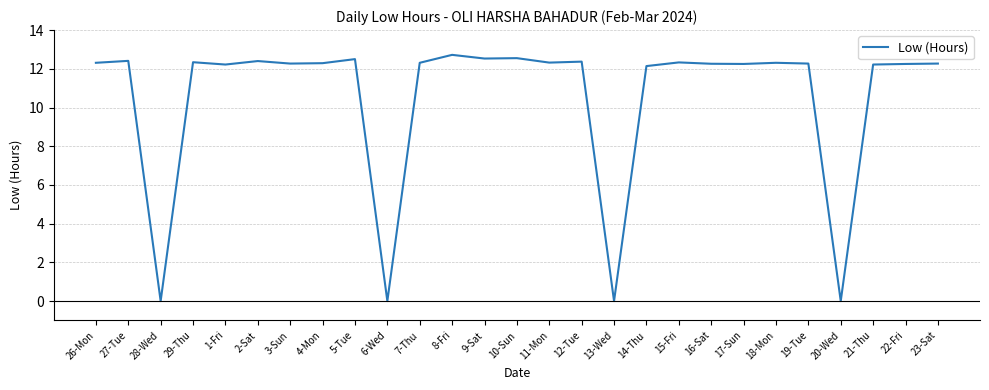

What is the greatest value displayed?

12.7